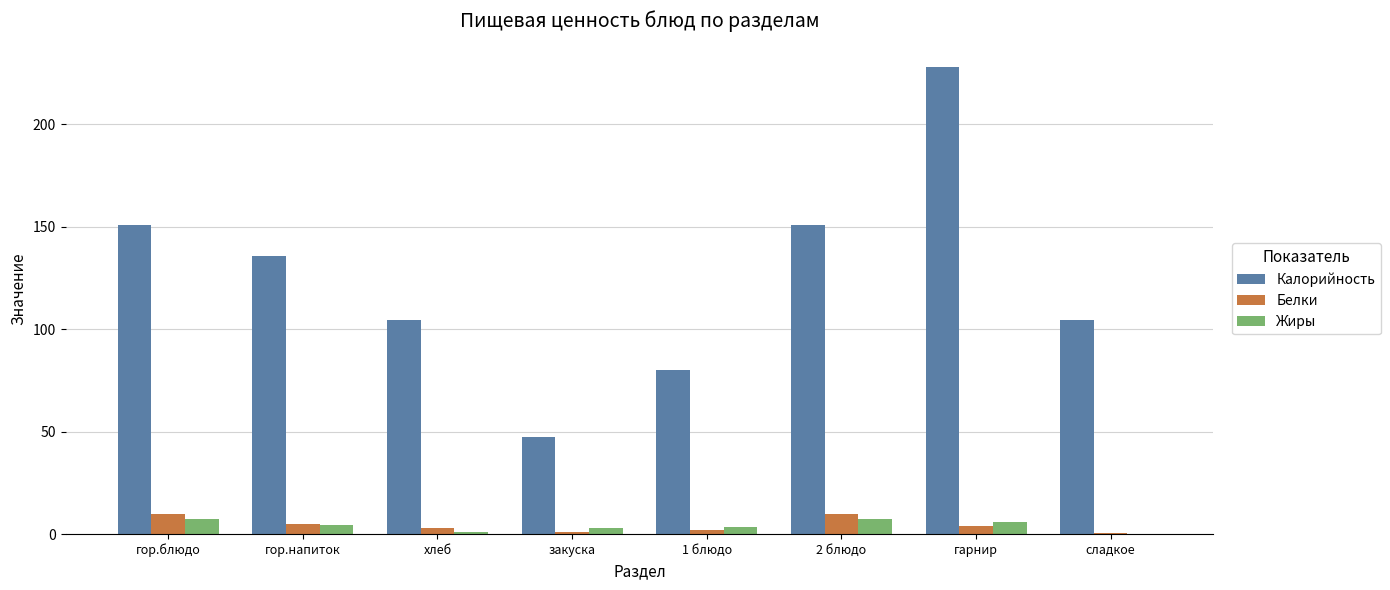

The value of Жиры at сладкое is 0.0. True or false?

True